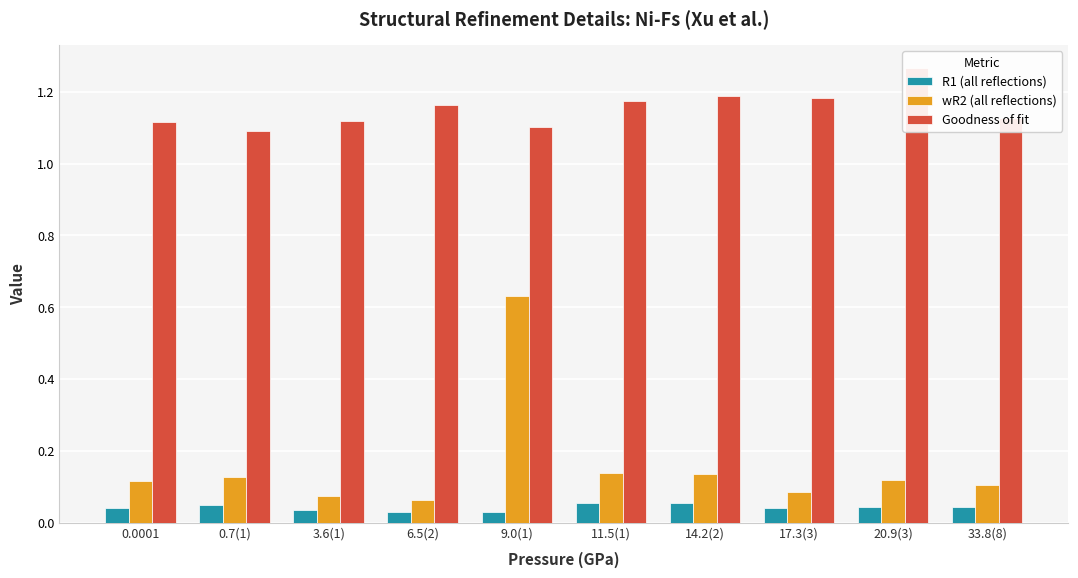

What are all the series names shown in the legend?

R1 (all reflections), wR2 (all reflections), Goodness of fit